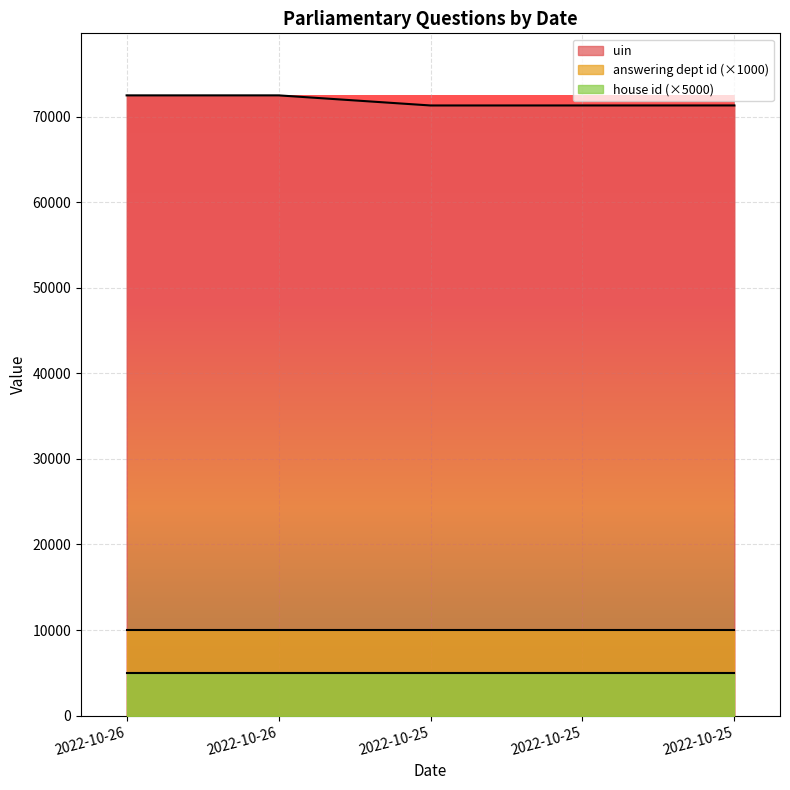

Reading left to right, list all the values displayed in this chart.

uin: 72468	72469	71289	71290	71292
answering dept id: 10	10	10	10	10
house id: 1	1	1	1	1